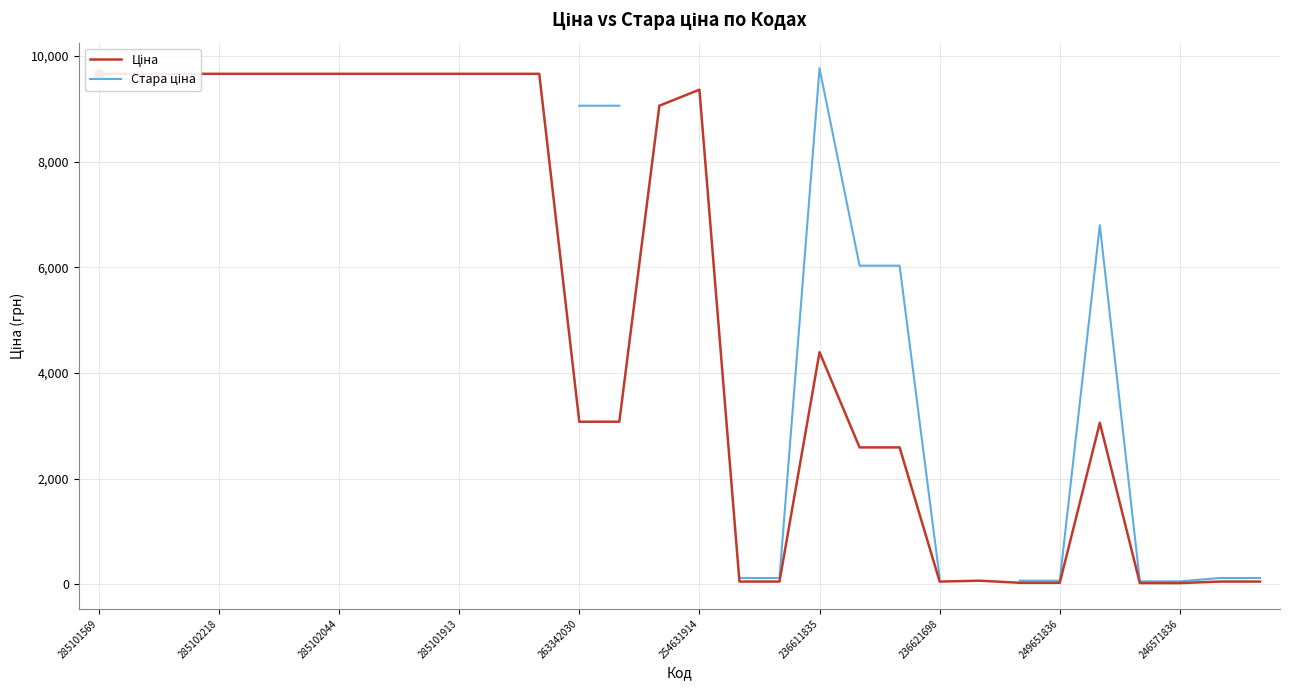

At how many categories does at least one series exceed 9207?

14